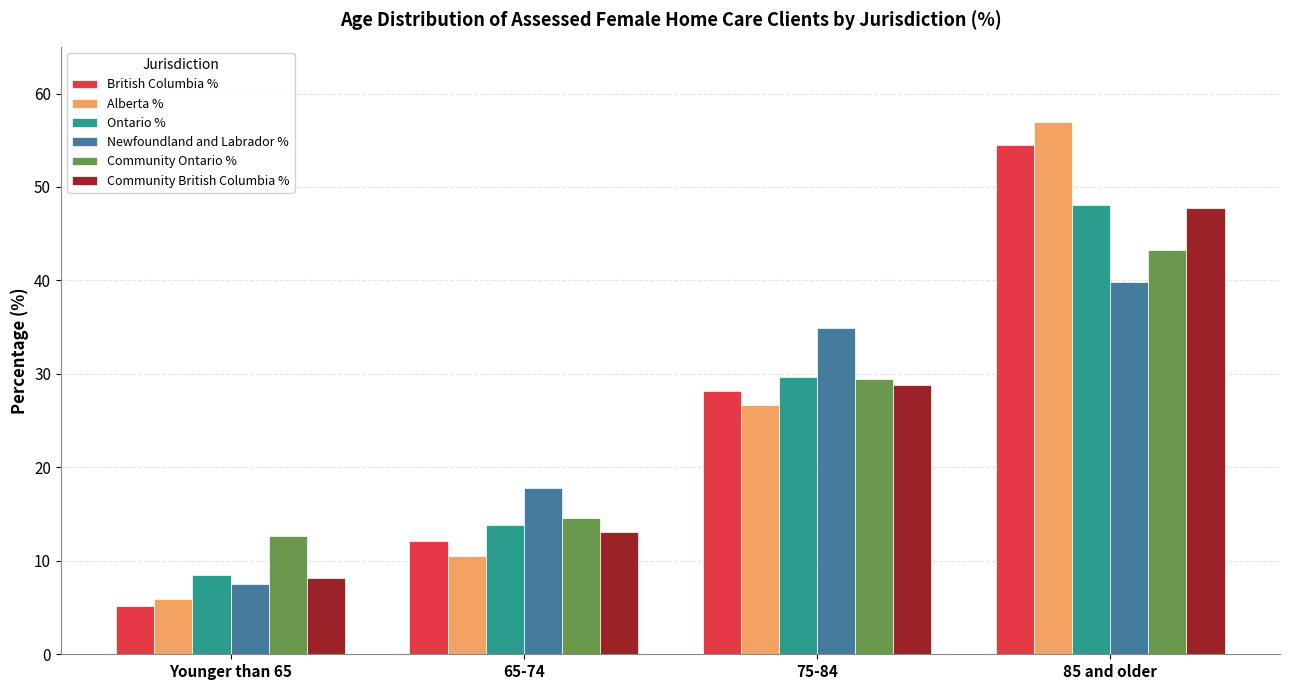

What are all the series names shown in the legend?

British Columbia %, Alberta %, Ontario %, Newfoundland and Labrador %, Community Ontario %, Community British Columbia %